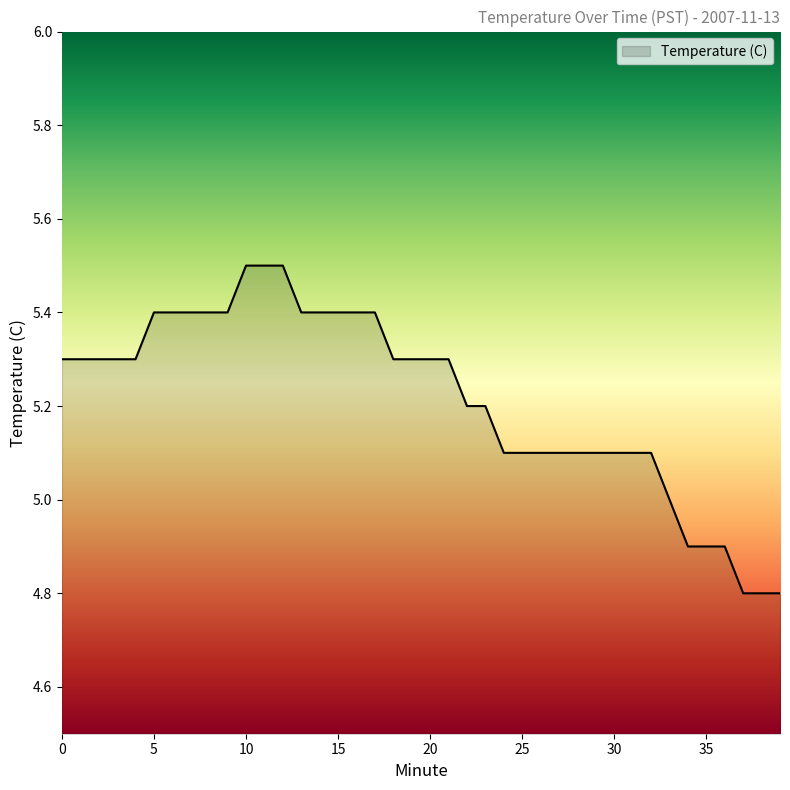

What is the minimum value shown in the chart?

4.8